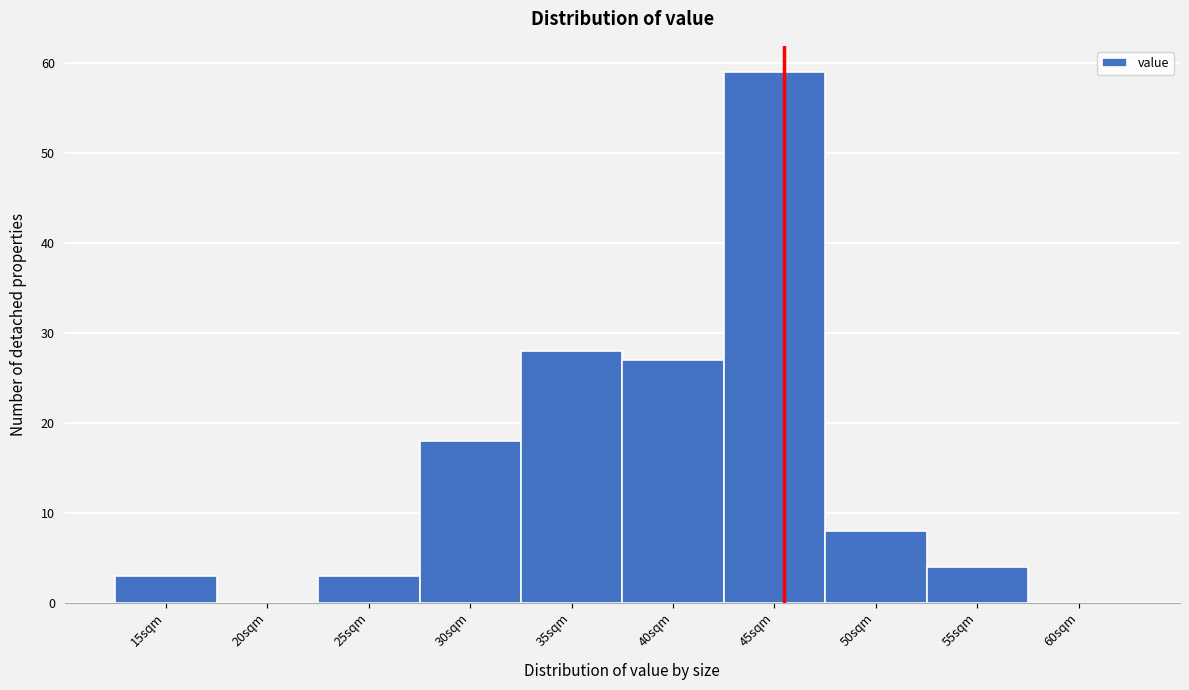

Reading left to right, what are all the values shown in this chart?

15sqm=3	20sqm=0	25sqm=3	30sqm=18	35sqm=28	40sqm=27	45sqm=59	50sqm=8	55sqm=4	60sqm=0